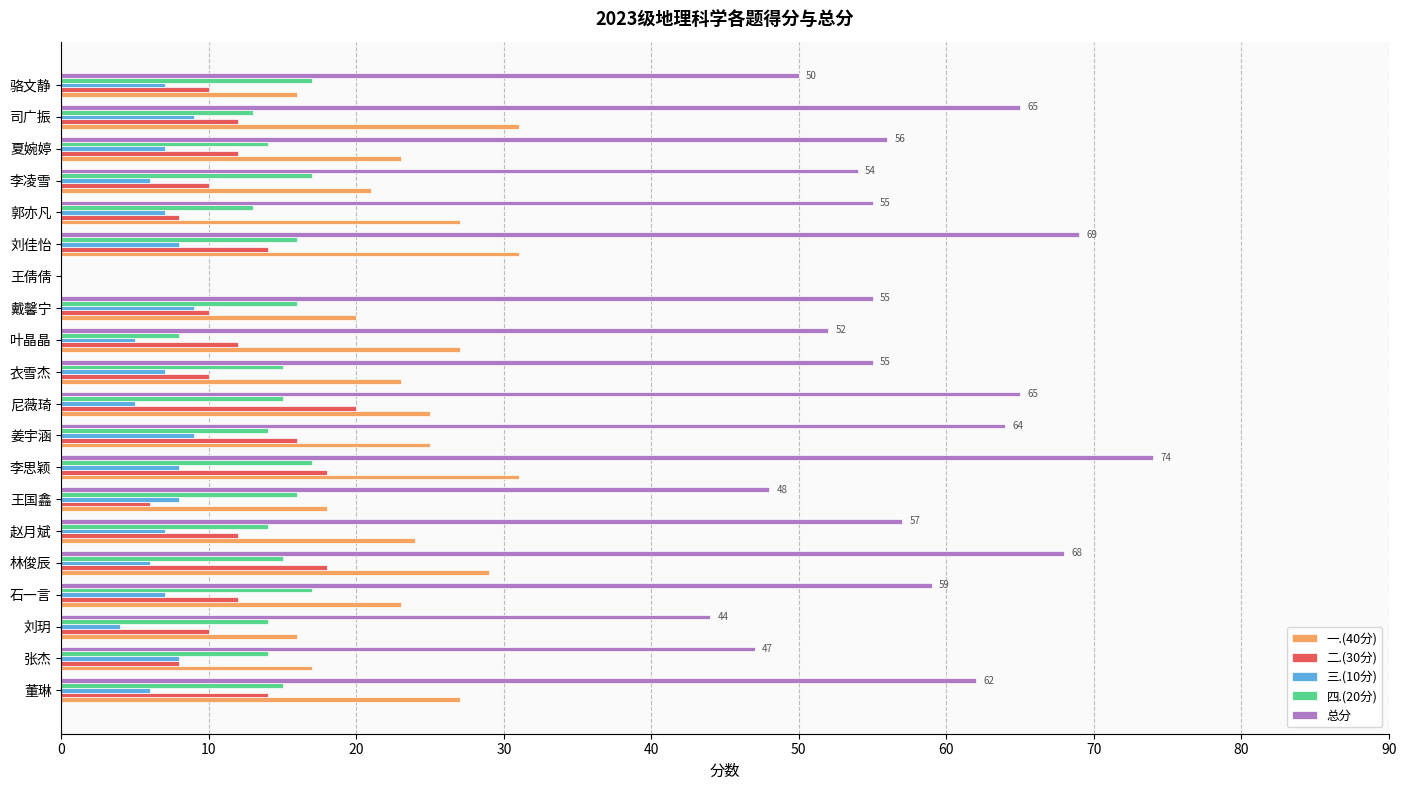

What is the highest value of the 总分 series?

74